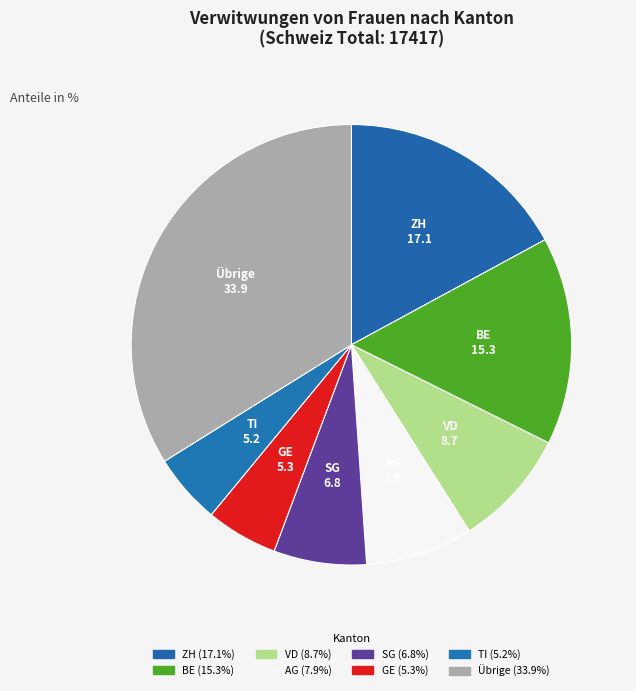

How many slices are in this pie chart?

8